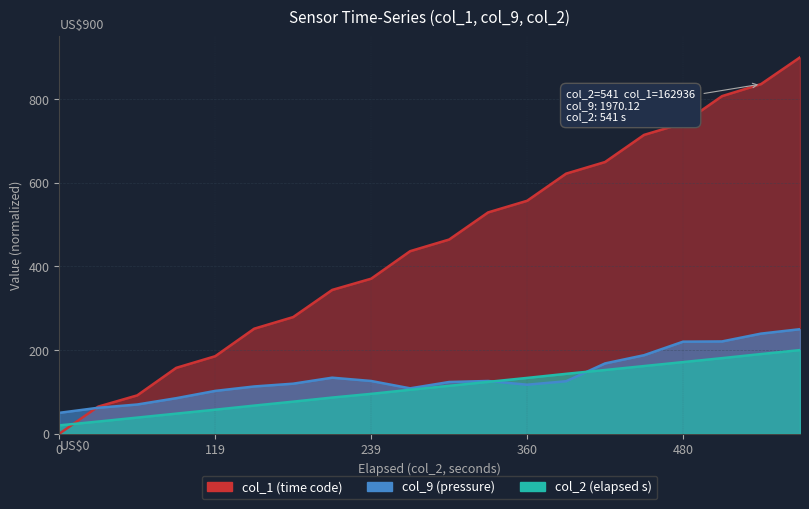

What is the spread (max minus min) of values at 89?

109.5